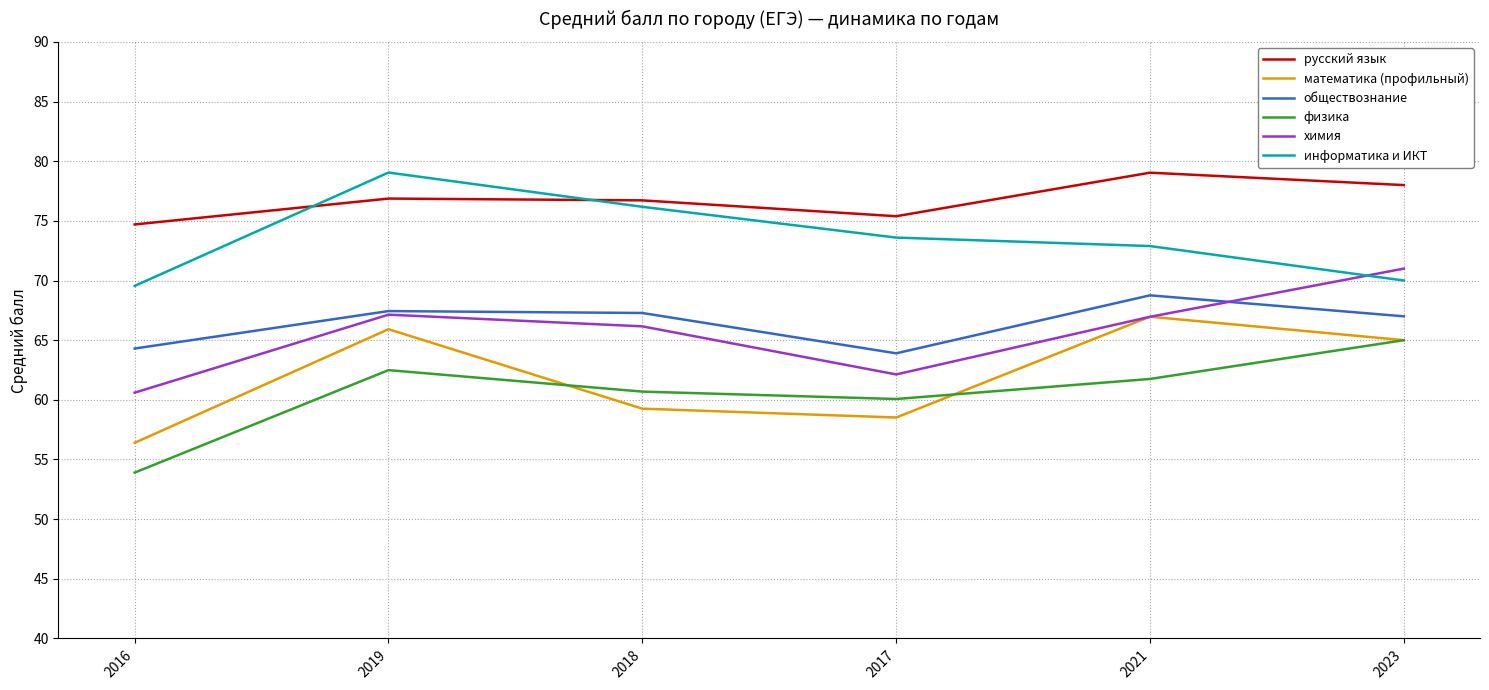

Which series has the largest range (max minus min)?

физика